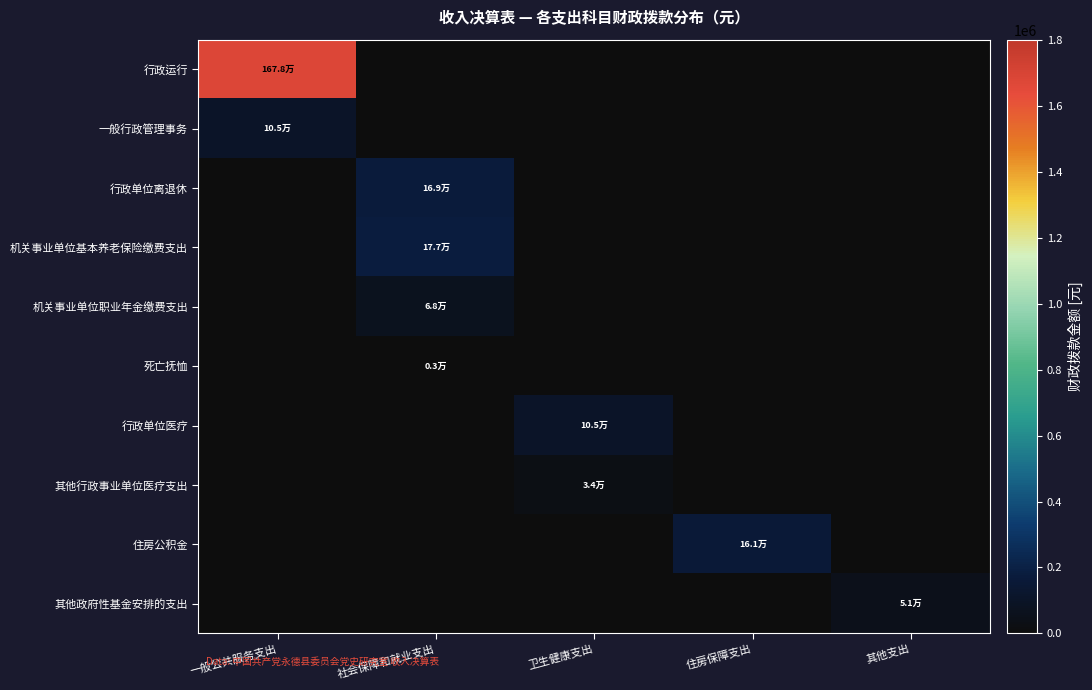

Reading left to right, what are all the values shown in this chart?

行政运行: 一般公共服务支出=1678128.4	社会保障和就业支出=0.0	卫生健康支出=0.0	住房保障支出=0.0	其他支出=0.0
一般行政管理事务: 一般公共服务支出=105000.0	社会保障和就业支出=0.0	卫生健康支出=0.0	住房保障支出=0.0	其他支出=0.0
行政单位离退休: 一般公共服务支出=0.0	社会保障和就业支出=169332.0	卫生健康支出=0.0	住房保障支出=0.0	其他支出=0.0
机关事业单位基本养老保险缴费支出: 一般公共服务支出=0.0	社会保障和就业支出=176532.5	卫生健康支出=0.0	住房保障支出=0.0	其他支出=0.0
机关事业单位职业年金缴费支出: 一般公共服务支出=0.0	社会保障和就业支出=67777.1	卫生健康支出=0.0	住房保障支出=0.0	其他支出=0.0
死亡抚恤: 一般公共服务支出=0.0	社会保障和就业支出=3000.0	卫生健康支出=0.0	住房保障支出=0.0	其他支出=0.0
行政单位医疗: 一般公共服务支出=0.0	社会保障和就业支出=0.0	卫生健康支出=104968.8	住房保障支出=0.0	其他支出=0.0
其他行政事业单位医疗支出: 一般公共服务支出=0.0	社会保障和就业支出=0.0	卫生健康支出=34339.4	住房保障支出=0.0	其他支出=0.0
住房公积金: 一般公共服务支出=0.0	社会保障和就业支出=0.0	卫生健康支出=0.0	住房保障支出=160558.0	其他支出=0.0
其他政府性基金安排的支出: 一般公共服务支出=0.0	社会保障和就业支出=0.0	卫生健康支出=0.0	住房保障支出=0.0	其他支出=50878.2